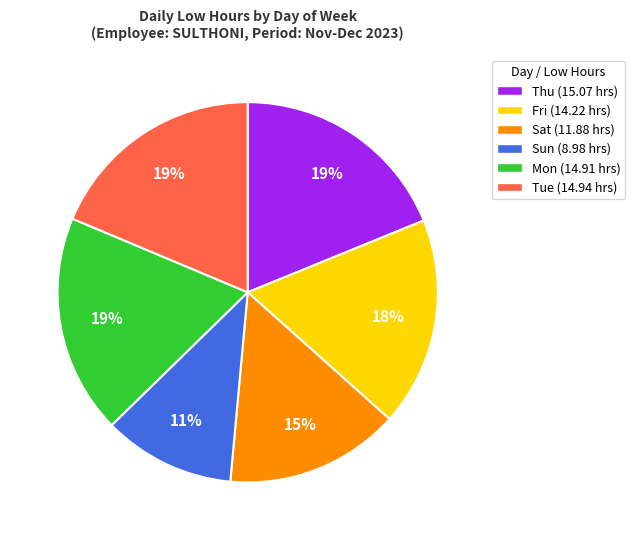

Is Sun the majority of the pie?

No